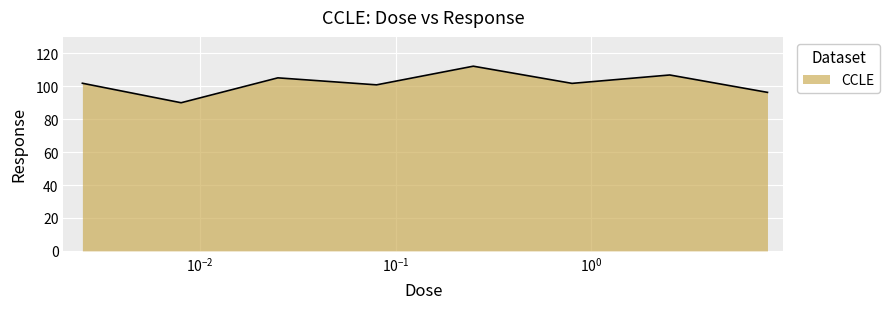

What is the minimum value shown in the chart?

90.0